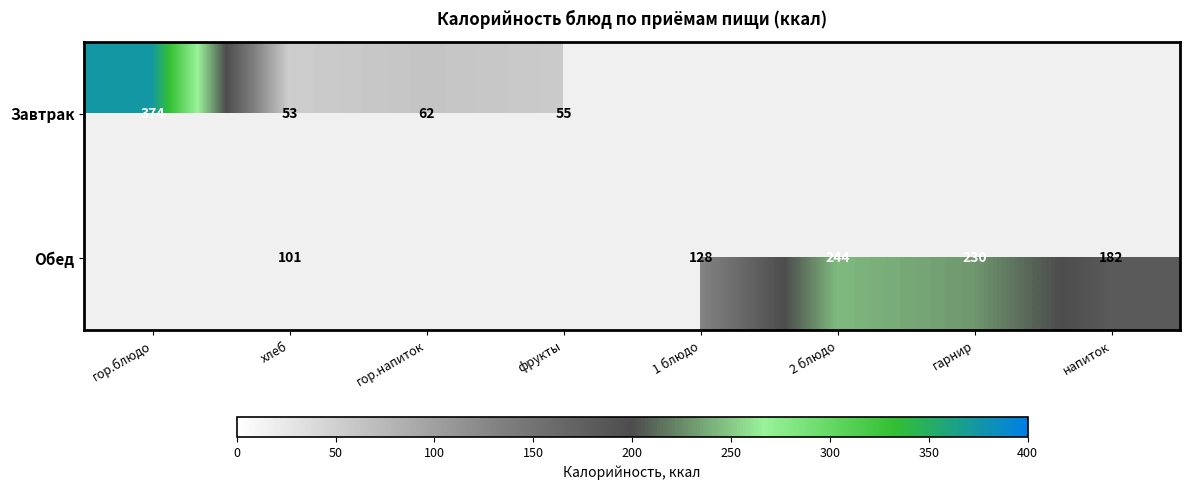

True or false: Обед has a value of 52.9 at 2 блюдо.

False